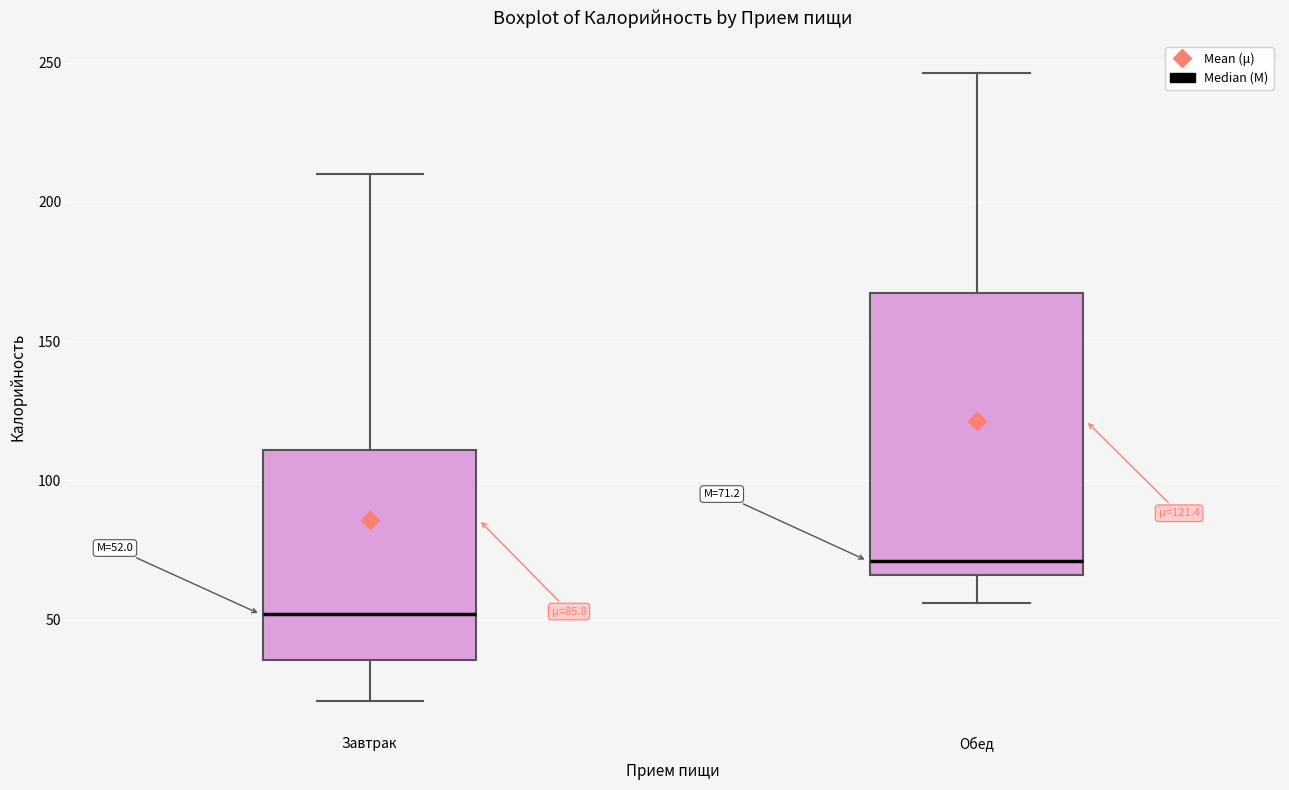

Which box's median line is the lowest?

Завтрак